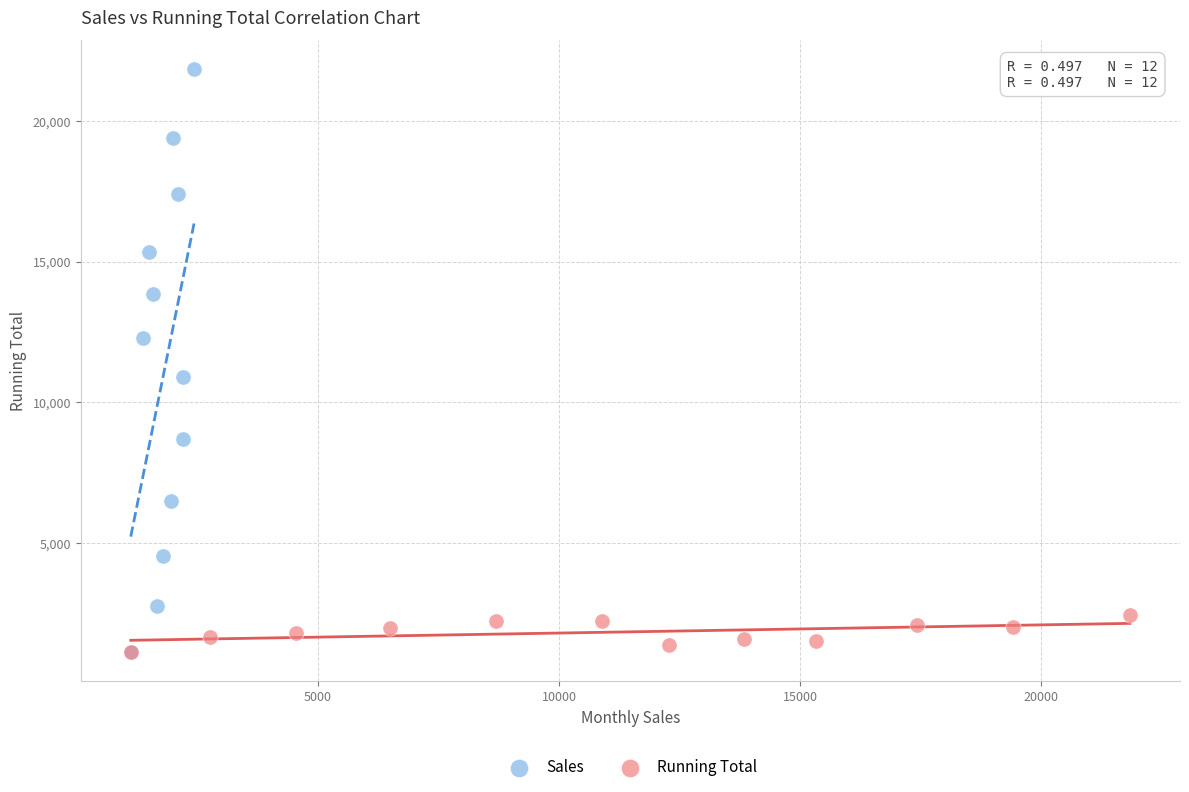

What are all the series names shown in the legend?

Sales, Running Total